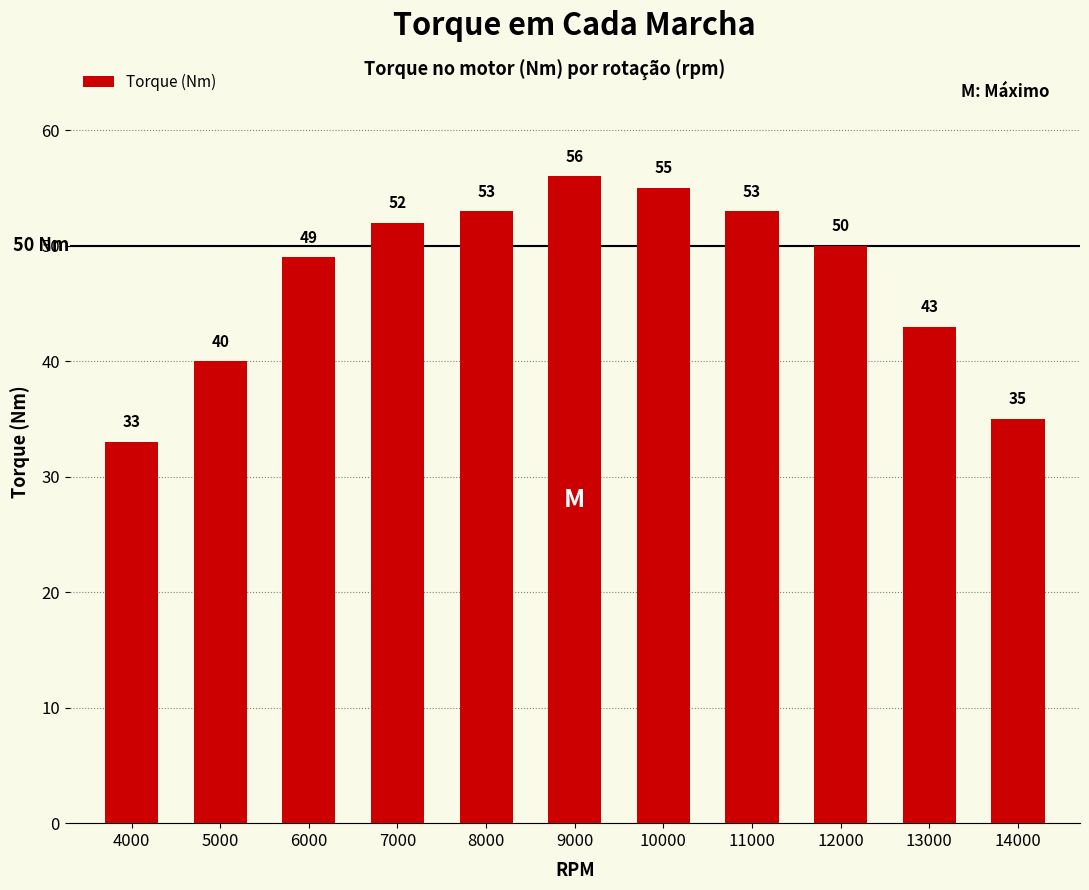

The value at 10000 is 55. True or false?

True